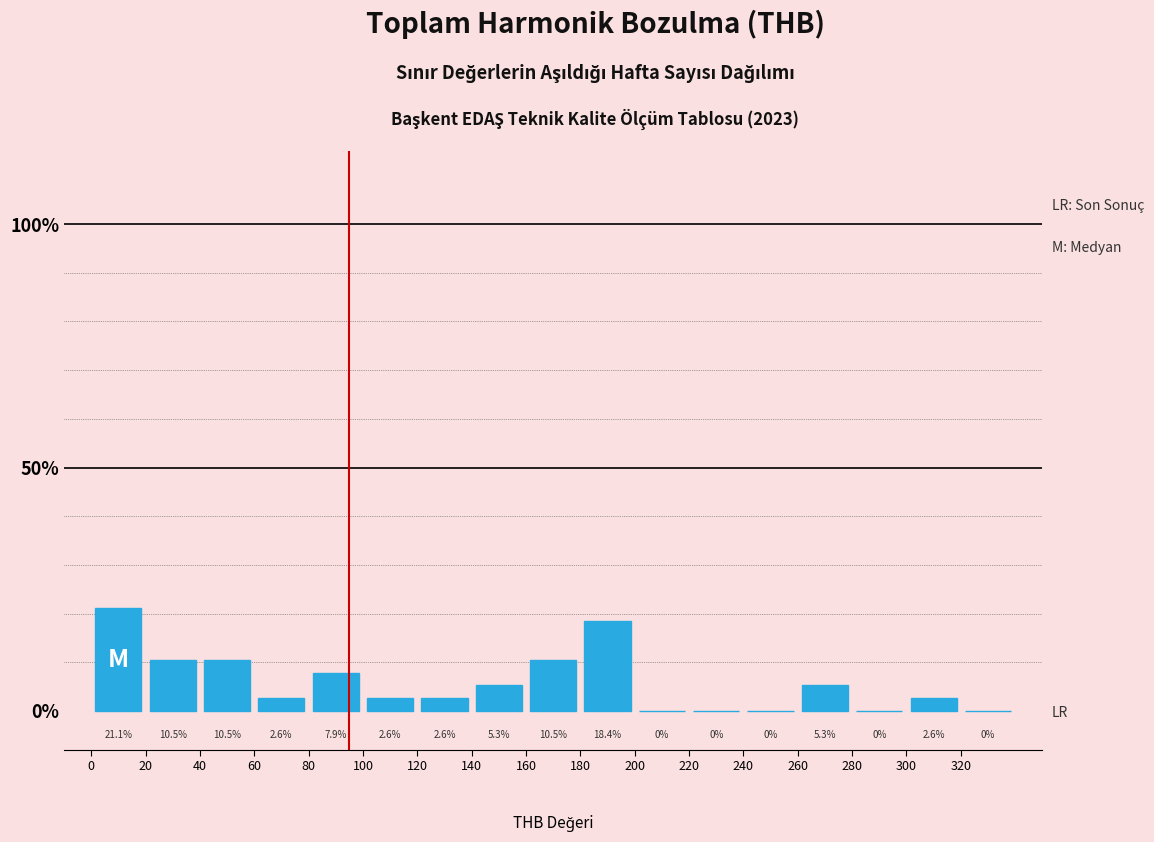

Which range on the x-axis has the tallest bar?

0 to 20